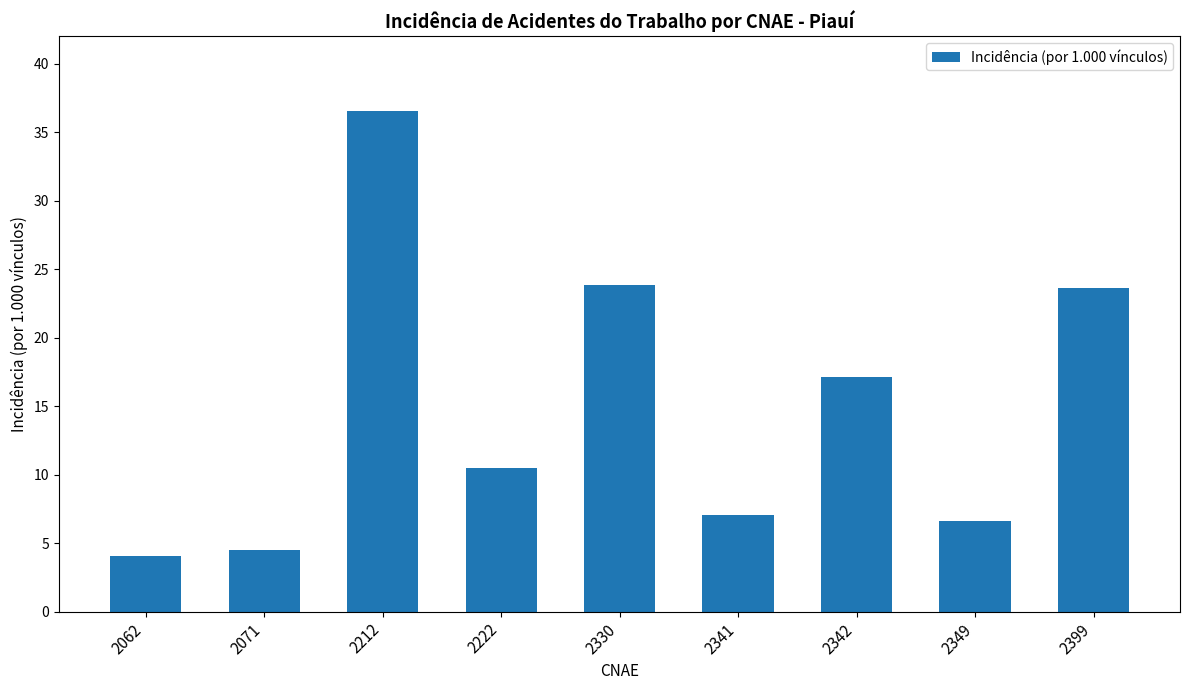

At which category does the chart reach its minimum across all series?

2062